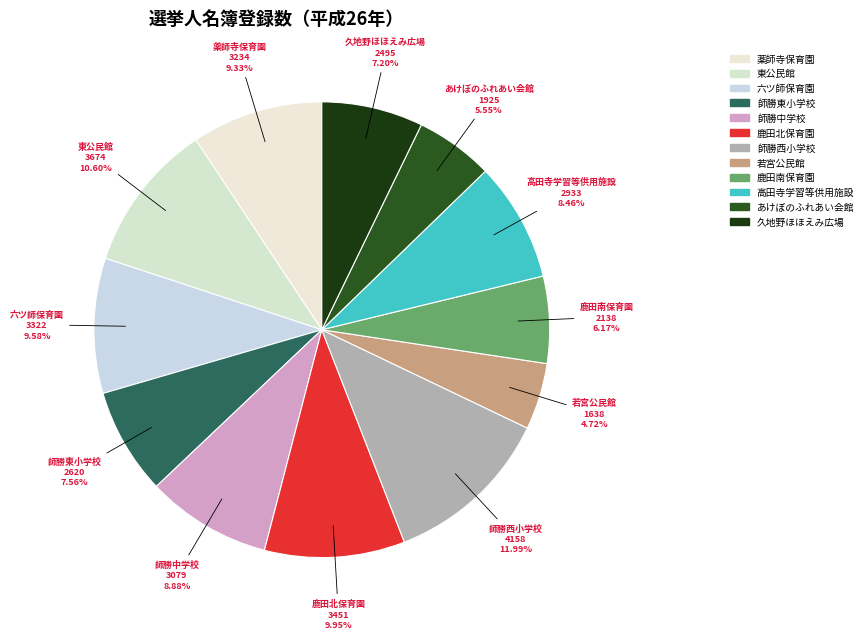

How many segments does this pie chart have?

12